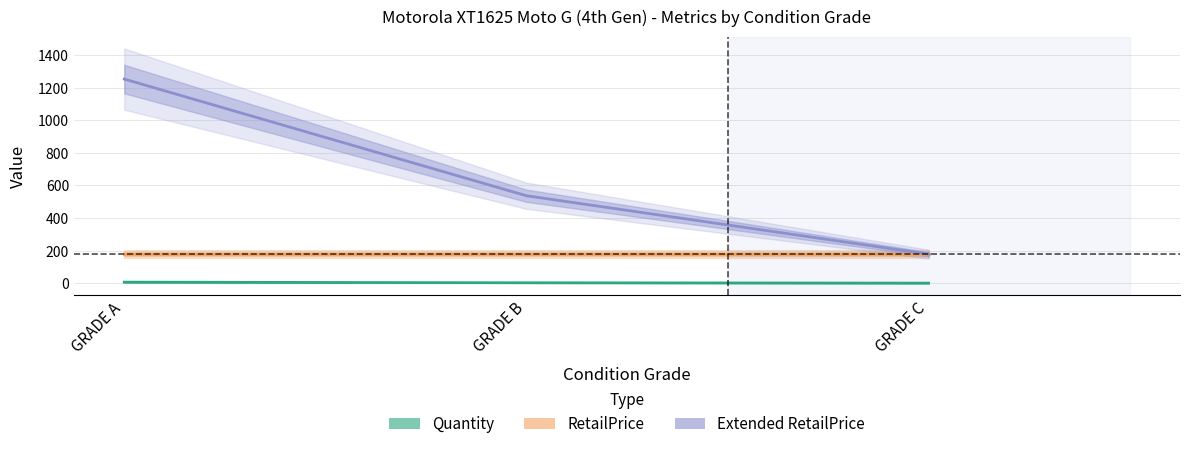

What is the difference between the Extended RetailPrice values at GRADE B and GRADE C?

358